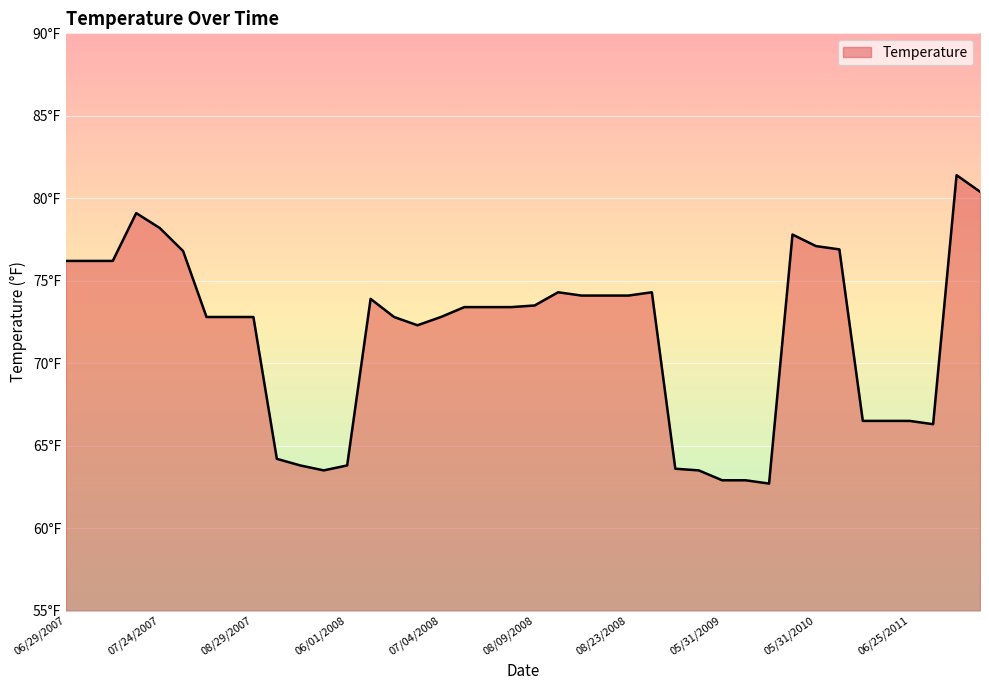

Reading right to left, what are all the values shown in this chart?

80.4	81.4	66.3	66.5	66.5	66.5	76.9	77.1	77.8	62.7	62.9	62.9	63.5	63.6	74.3	74.1	74.1	74.1	74.3	73.5	73.4	73.4	73.4	72.8	72.3	72.8	73.9	63.8	63.5	63.8	64.2	72.8	72.8	72.8	76.8	78.2	79.1	76.2	76.2	76.2